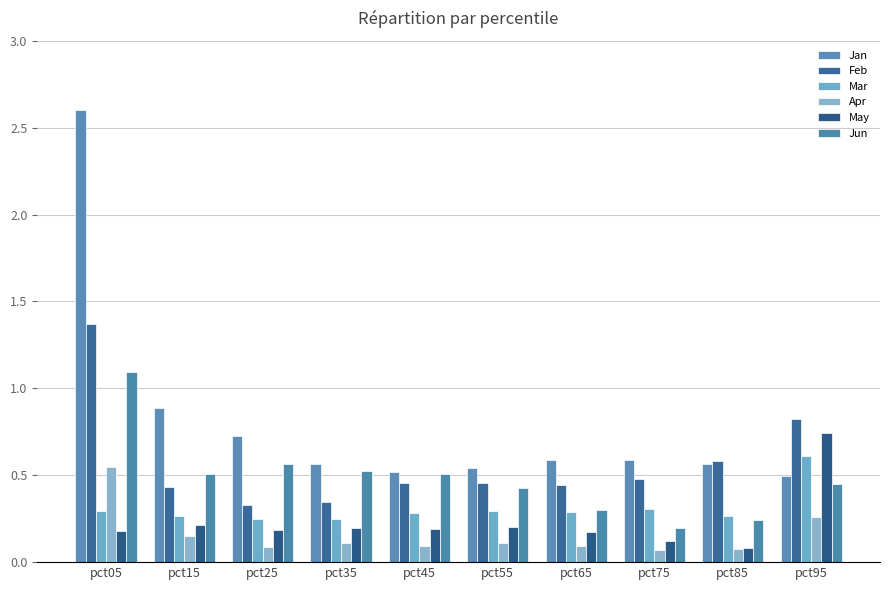

How many series are shown in this chart?

6